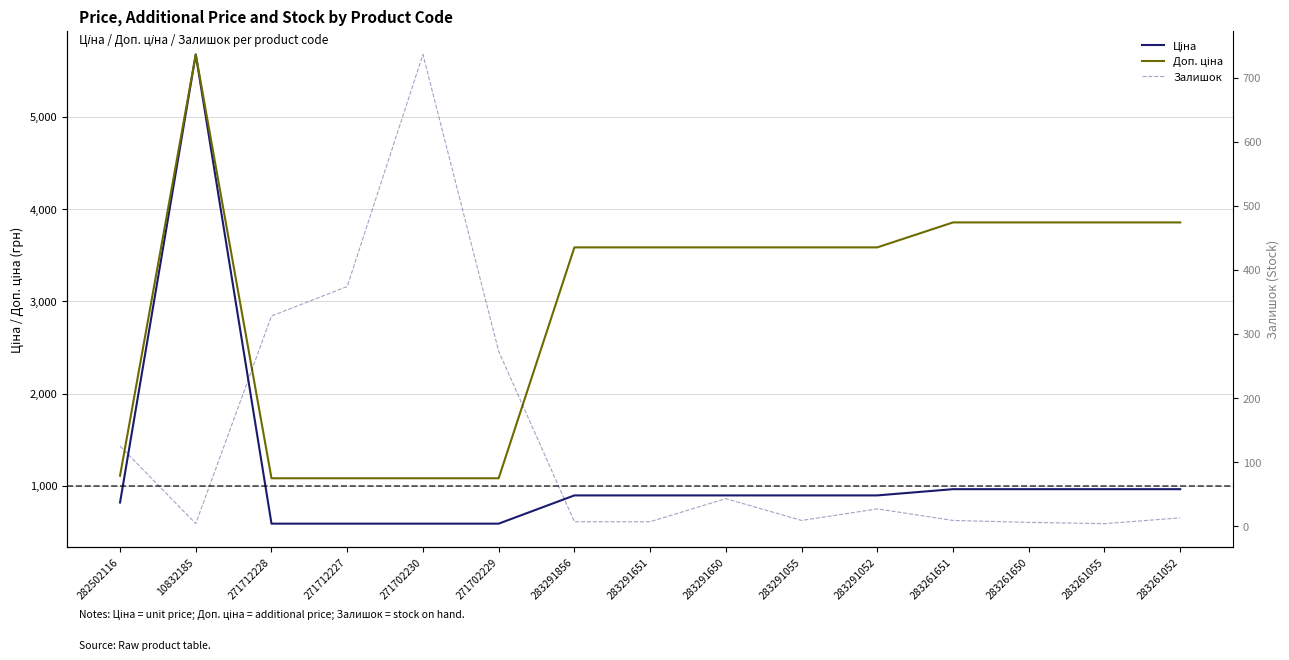

The Ціна series shows 1724.5 at 283261055. True or false?

False